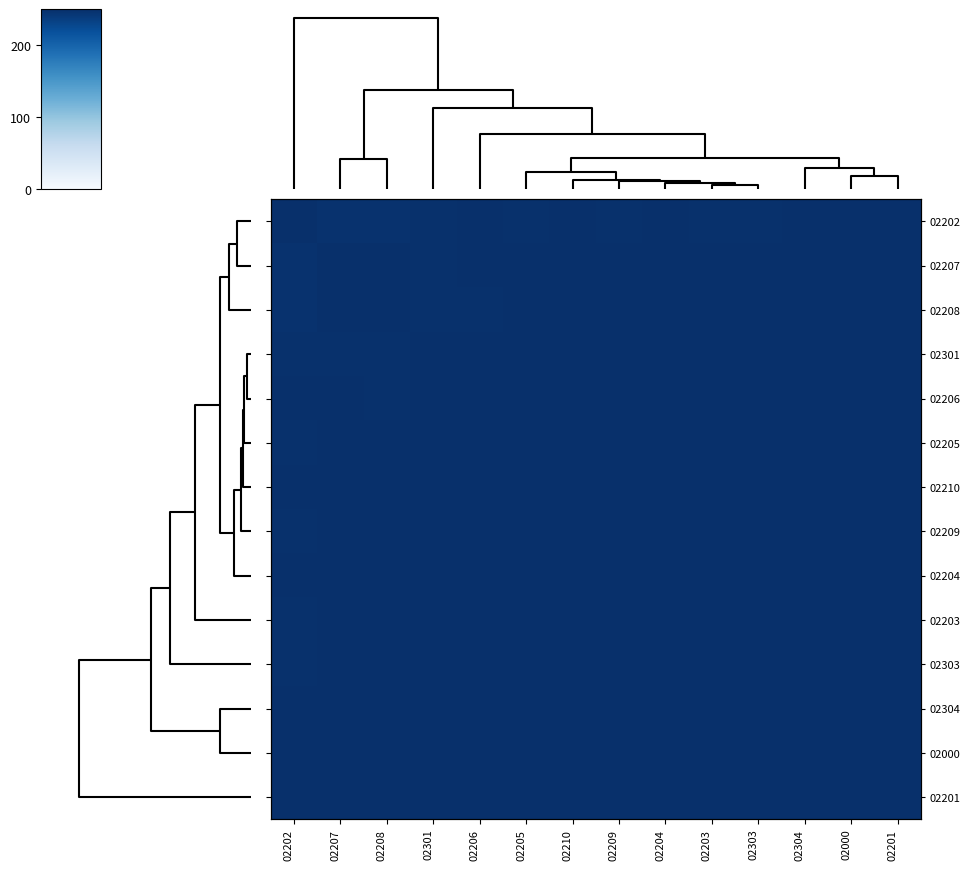

What is the smallest value displayed?

247.5